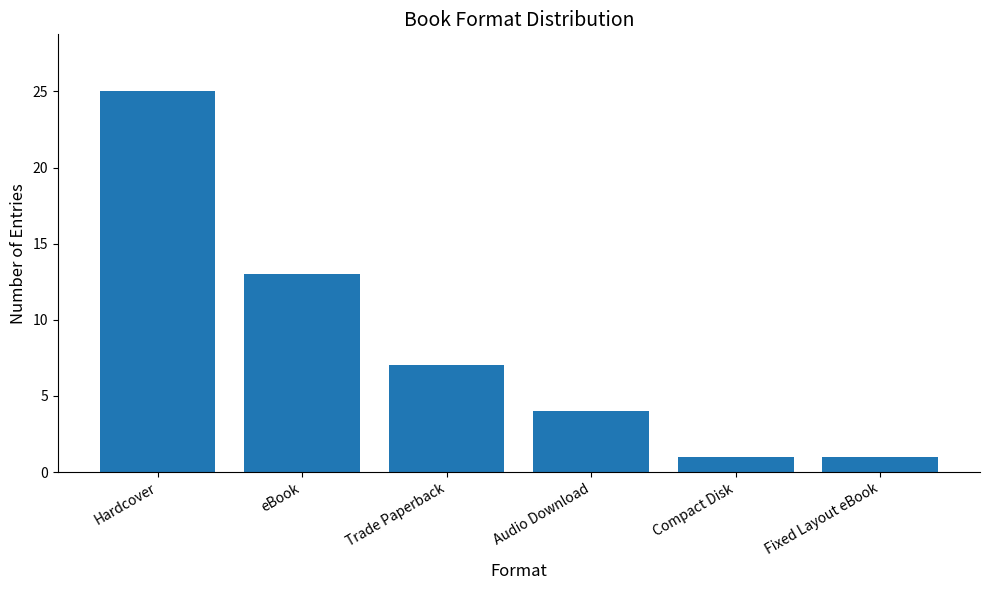

What is the ratio of the value at Hardcover to the value at Fixed Layout eBook?

25.0